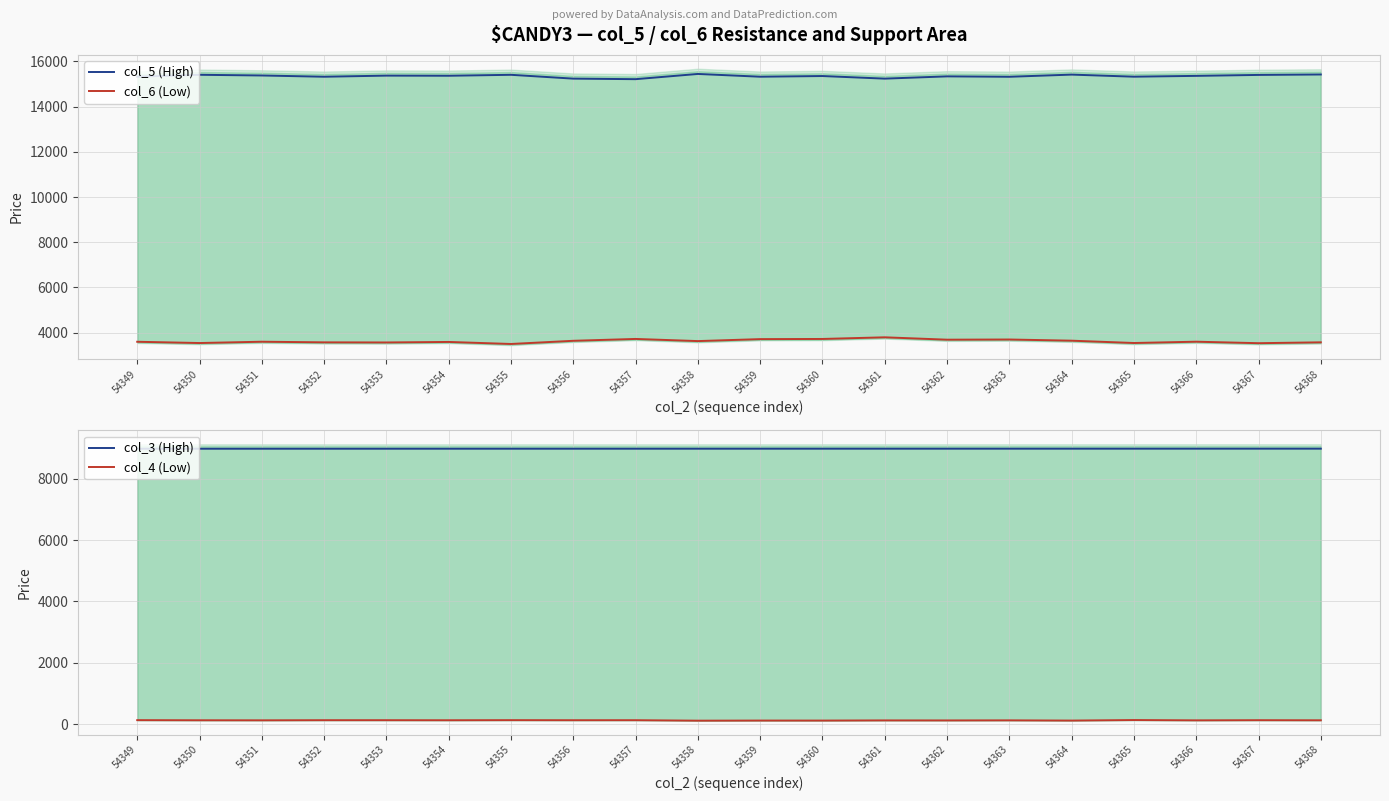

What is the difference between the second highest and minimum values in the col_6 (Low) series?

223